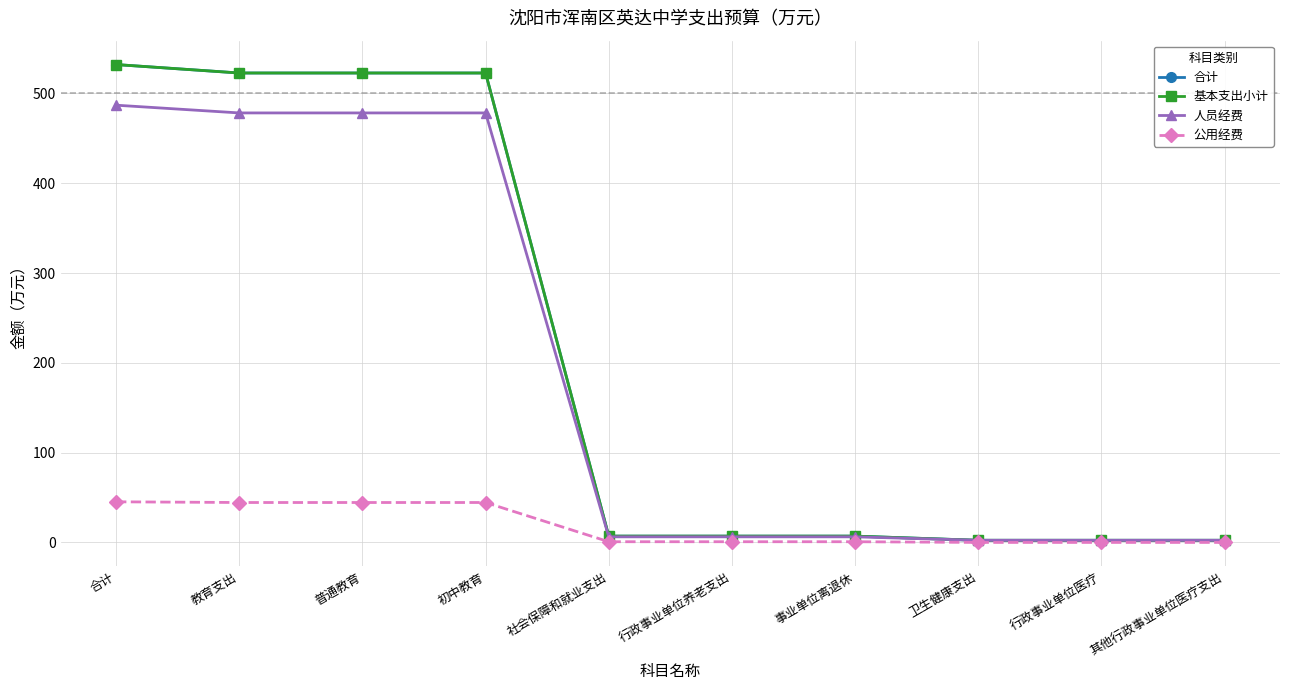

True or false: 合计 has a value of 7.0 at 事业单位离退休.

True